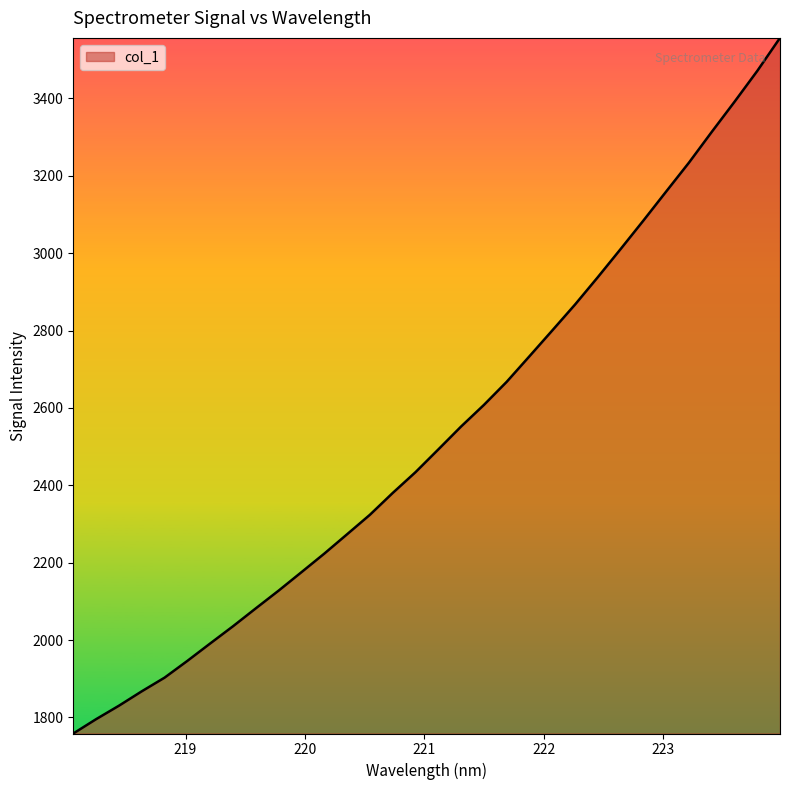

What is the smallest value displayed?

1758.6